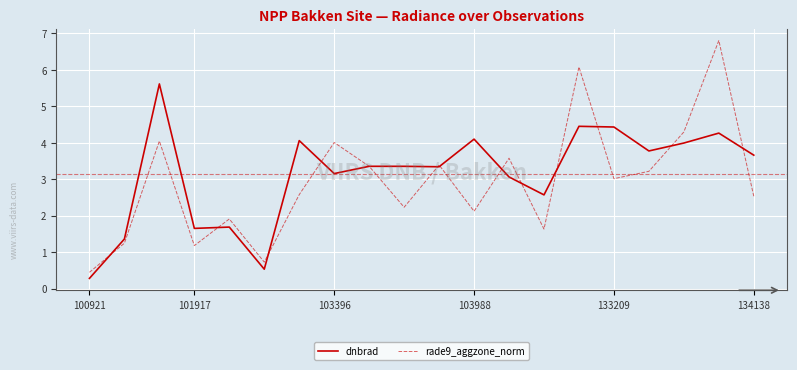

Rank the series by their maximum value, from highest to lowest.

rade9_aggzone_norm, dnbrad